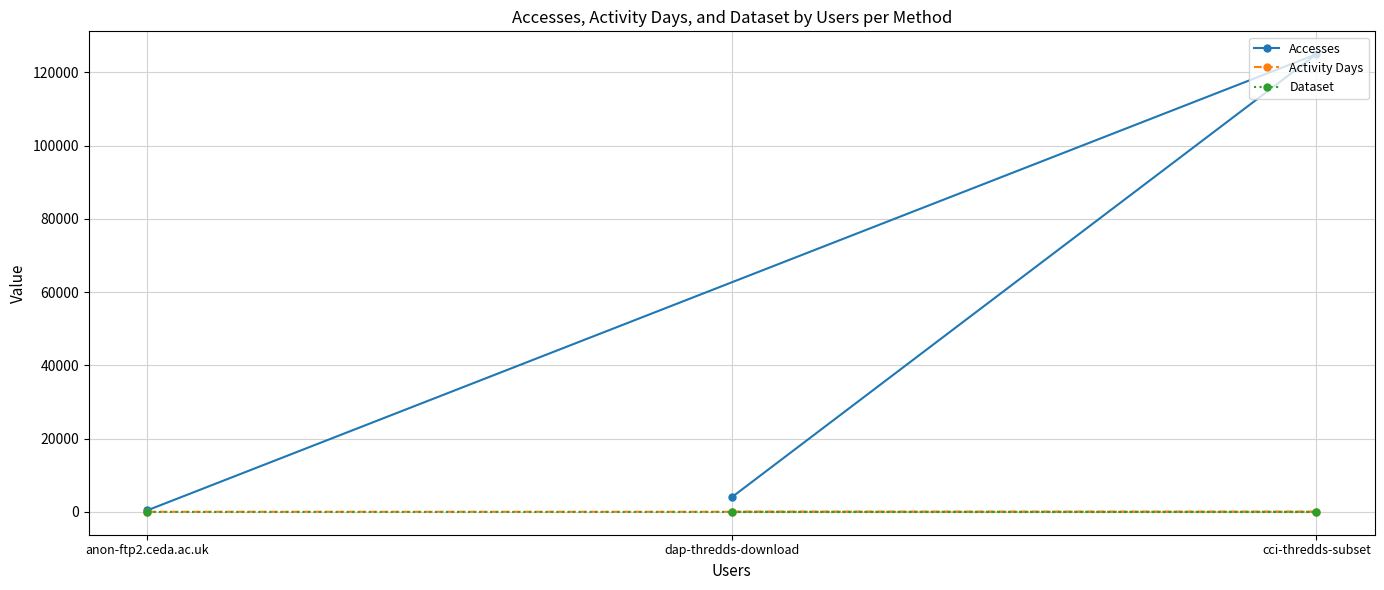

Does the chart display data point markers on the line(s)?

Yes